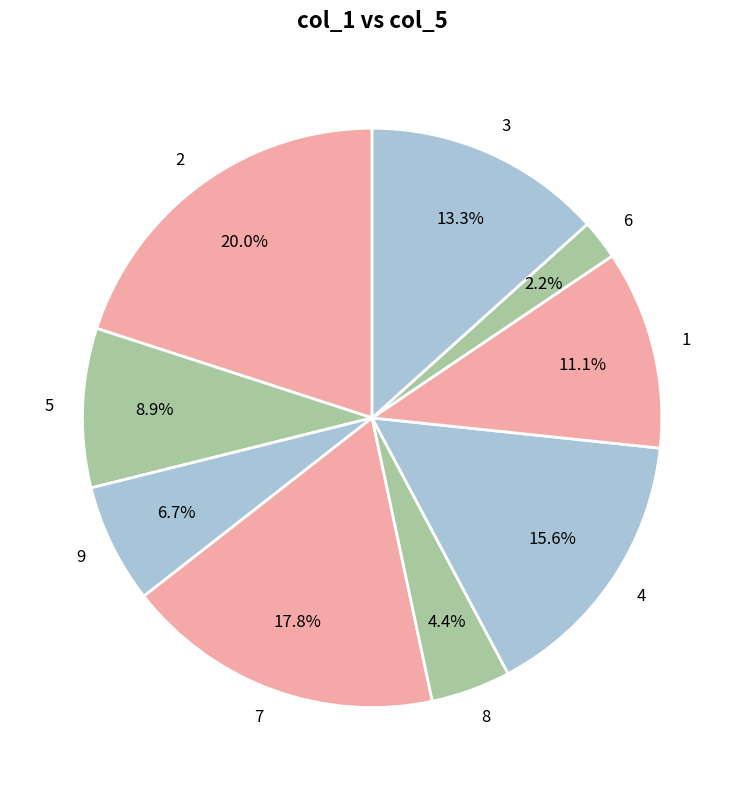

To the nearest percent, what is the combined percentage of 3 and 6?

16%